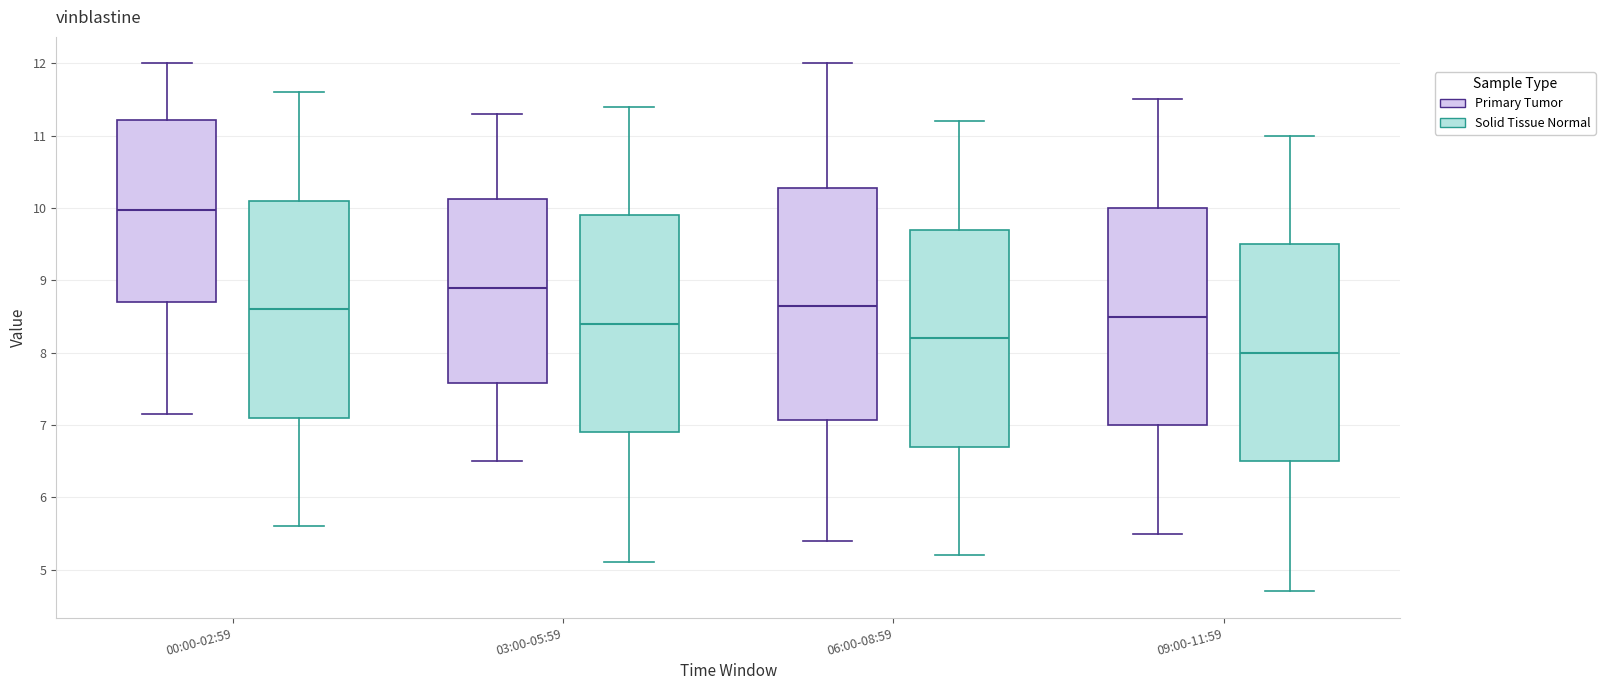

Comparing the boxes themselves (not the whiskers), which one is the tallest?

06:00-08:59 (Primary Tumor)